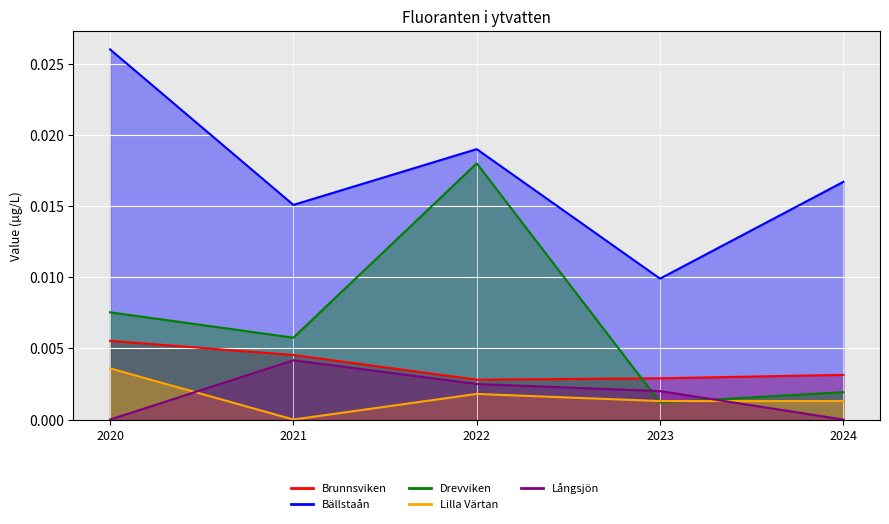

List the series in order of their peak value, highest first.

Bällstaån, Drevviken, Brunnsviken, Långsjön, Lilla Värtan